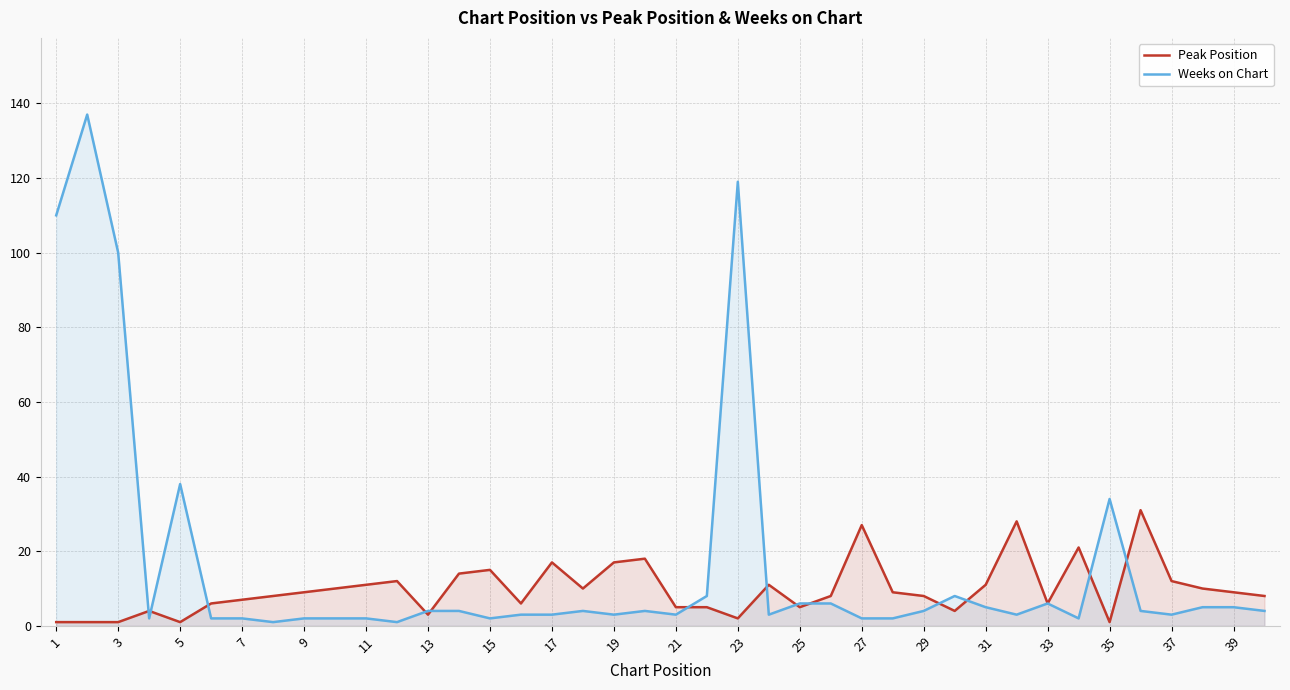

Which series has the largest total across all categories?

Weeks on Chart